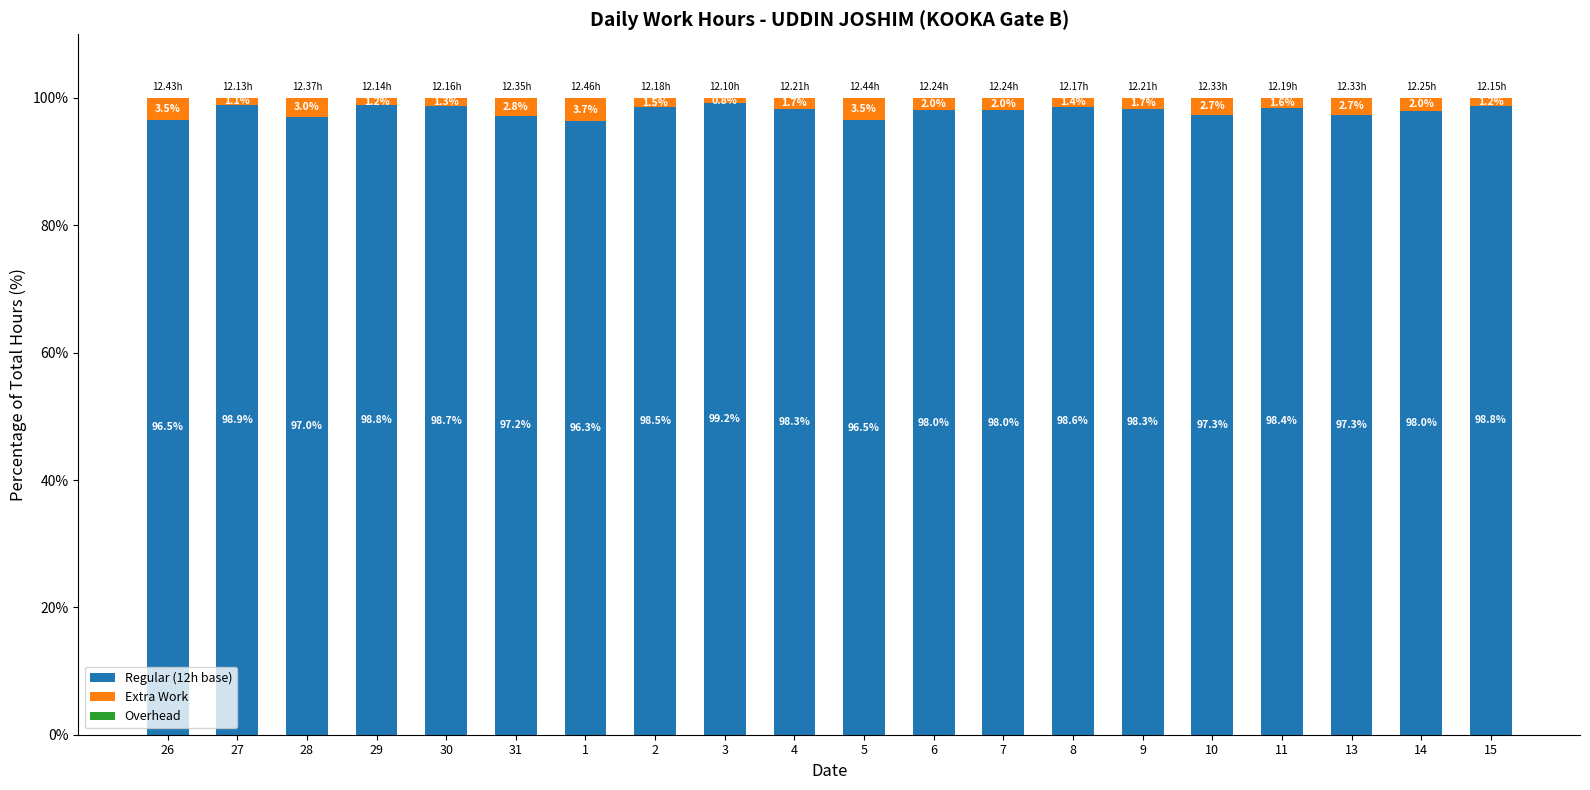

What is the total value across all series at 26?

100.0